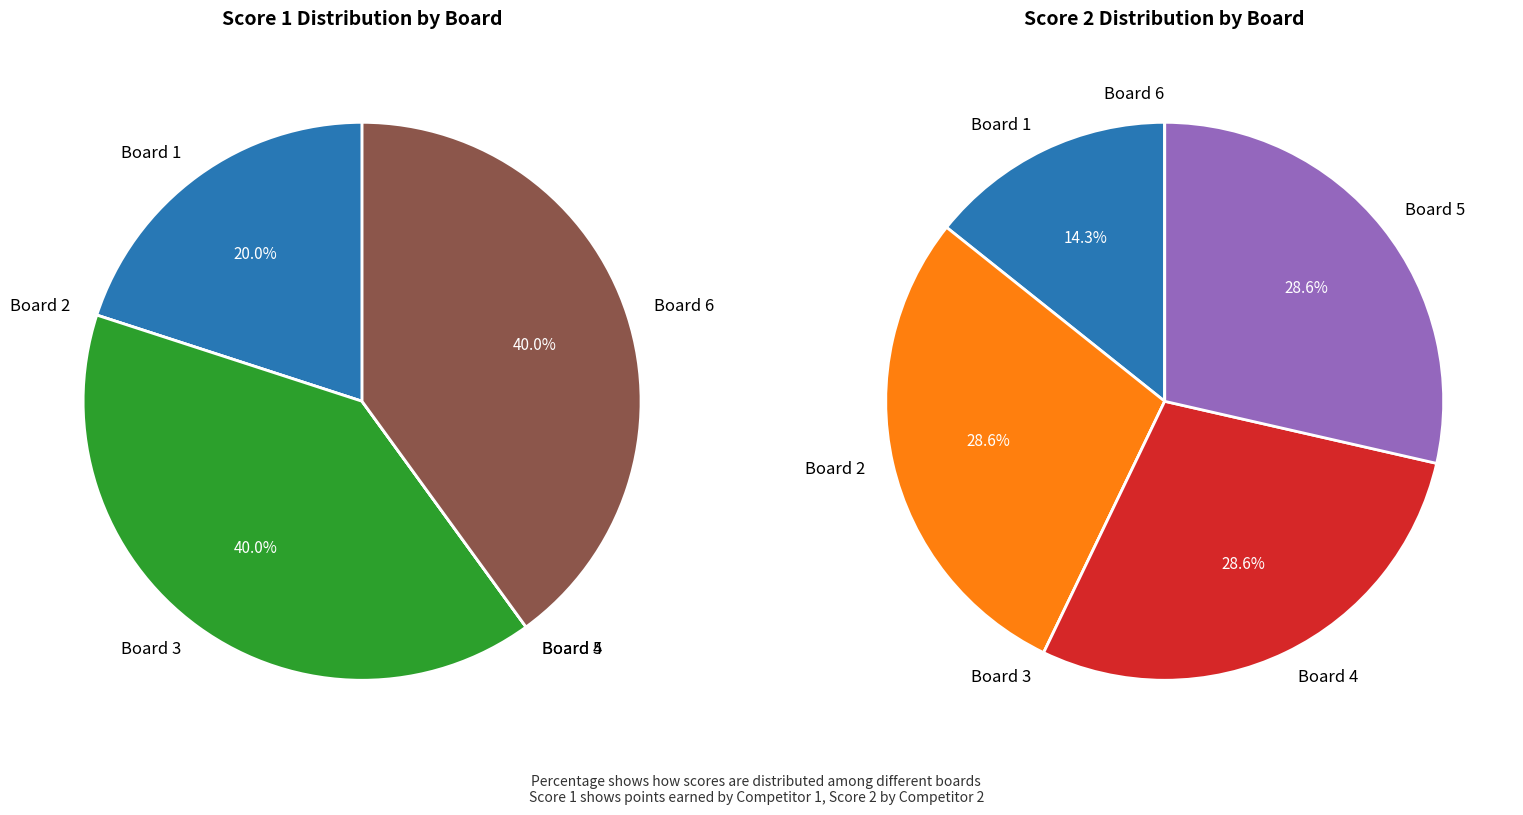

Is the sum of Board 3 and Board 4 greater than half?

No